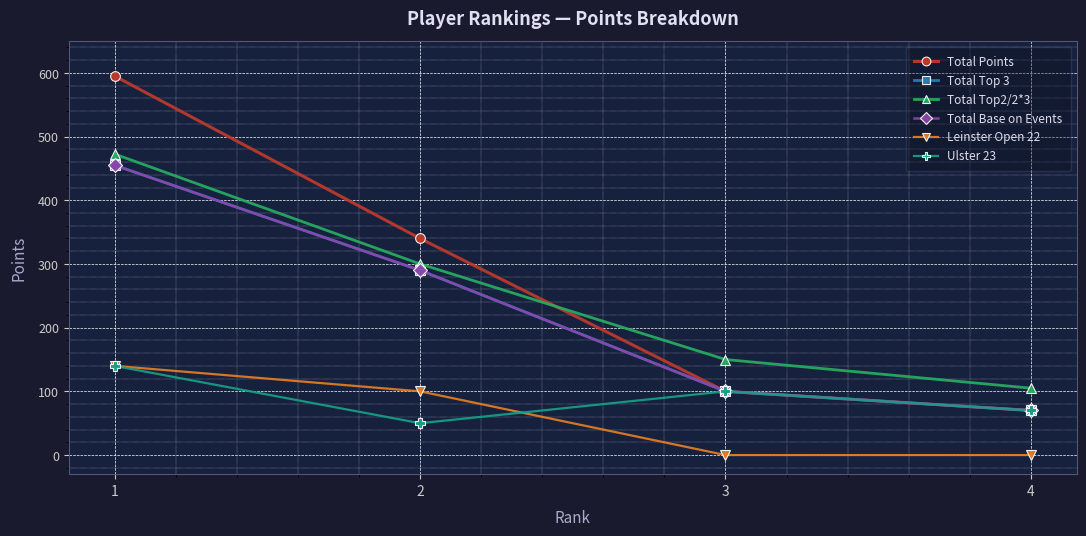

What is the total value across all series at 3?

550.0